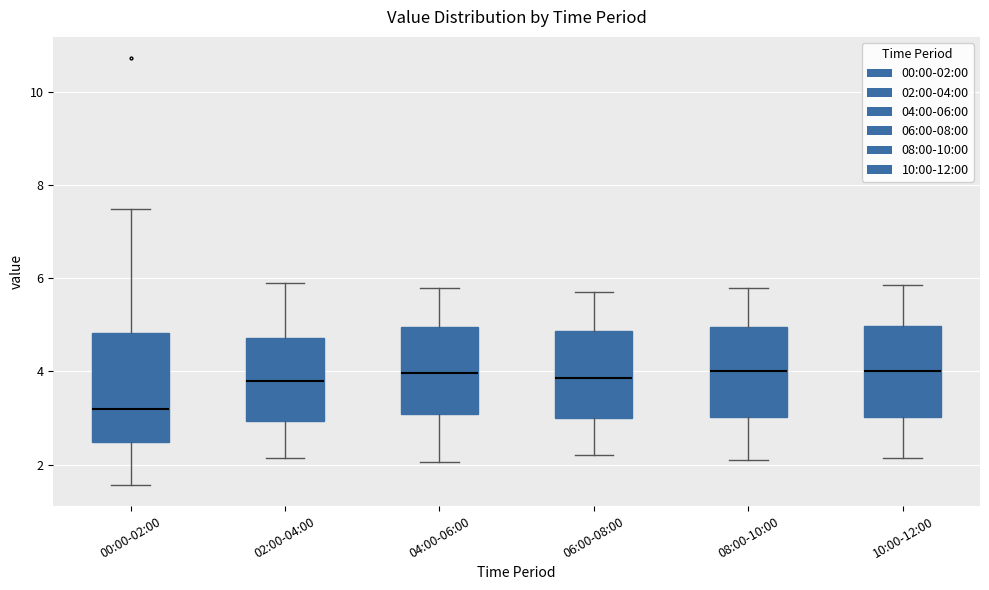

Where does the upper whisker of the box for 08:00-10:00 end on the y-axis? The values are not printed on the chart, so give them approximately, as read against the axis.

5.8